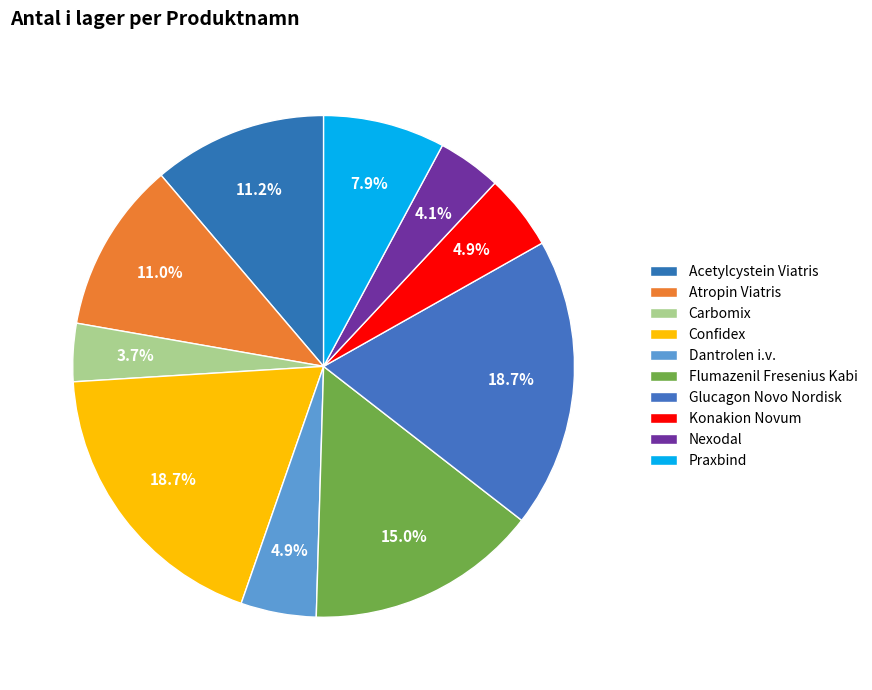

Rank the categories by value from lowest to highest.

Carbomix, Nexodal, Dantrolen i.v., Konakion Novum, Praxbind, Atropin Viatris, Acetylcystein Viatris, Flumazenil Fresenius Kabi, Confidex, Glucagon Novo Nordisk